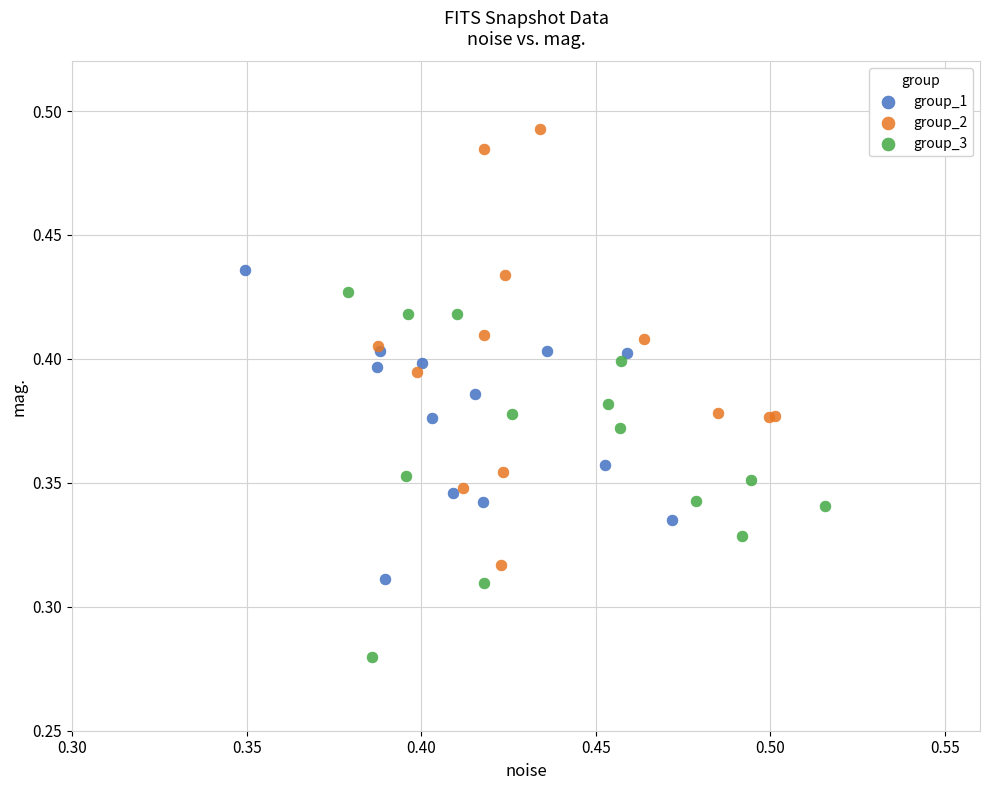

Which series has the widest spread of Y values?

group_2